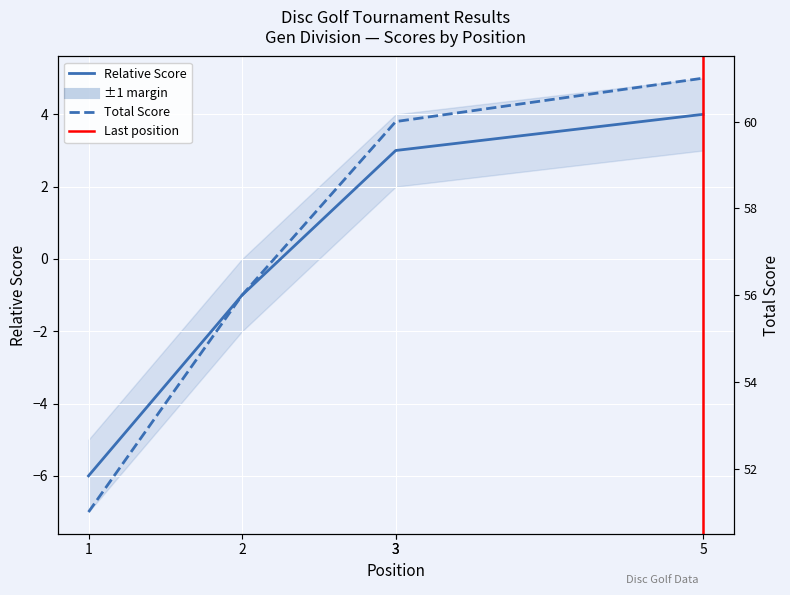

Which series has the widest spread of values?

event_relative_score